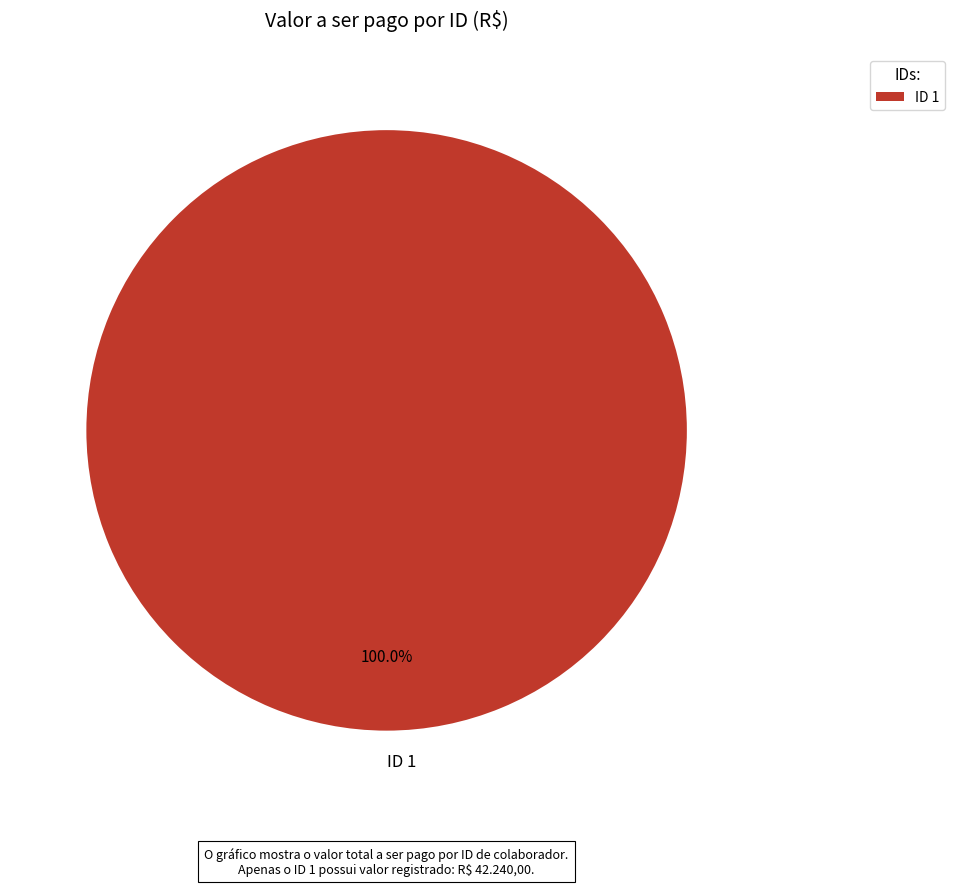

Rank the categories by value from highest to lowest.

ID 1